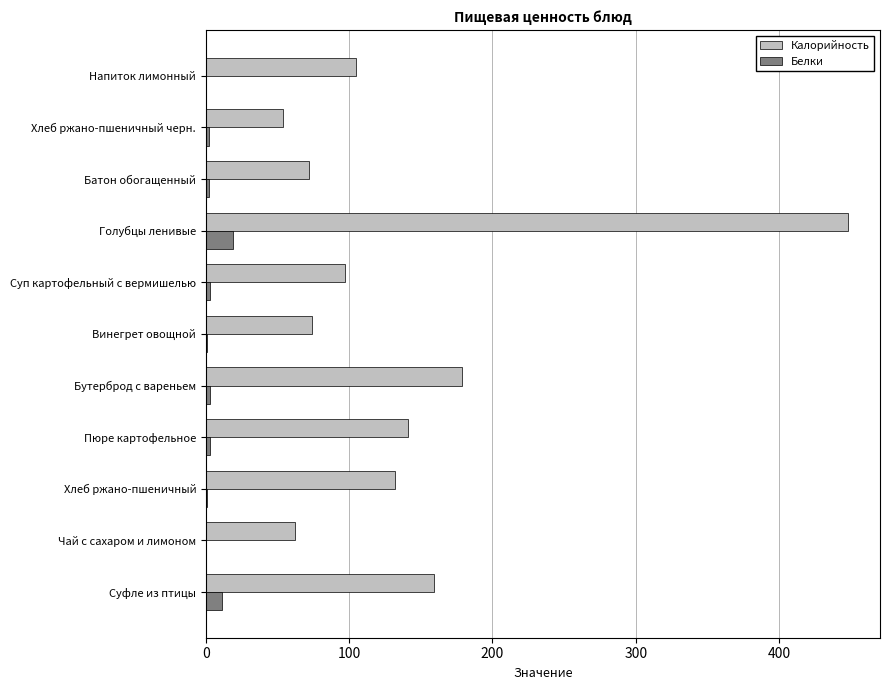

Is it true that Калорийность equals 132 at Хлеб ржано-пшеничный?

True